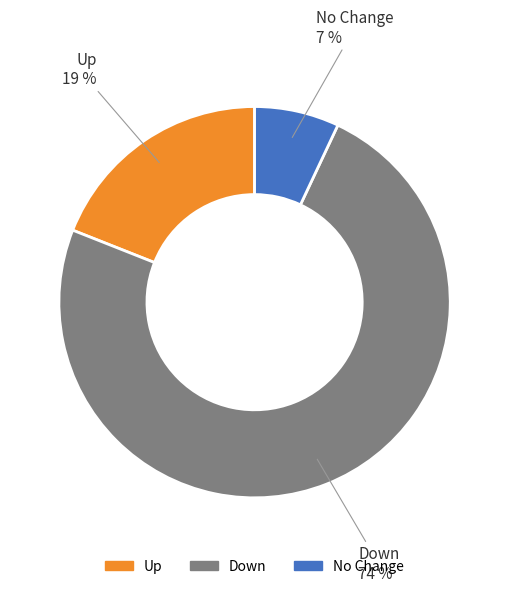

To the nearest percent, what is the average slice percentage?

33%